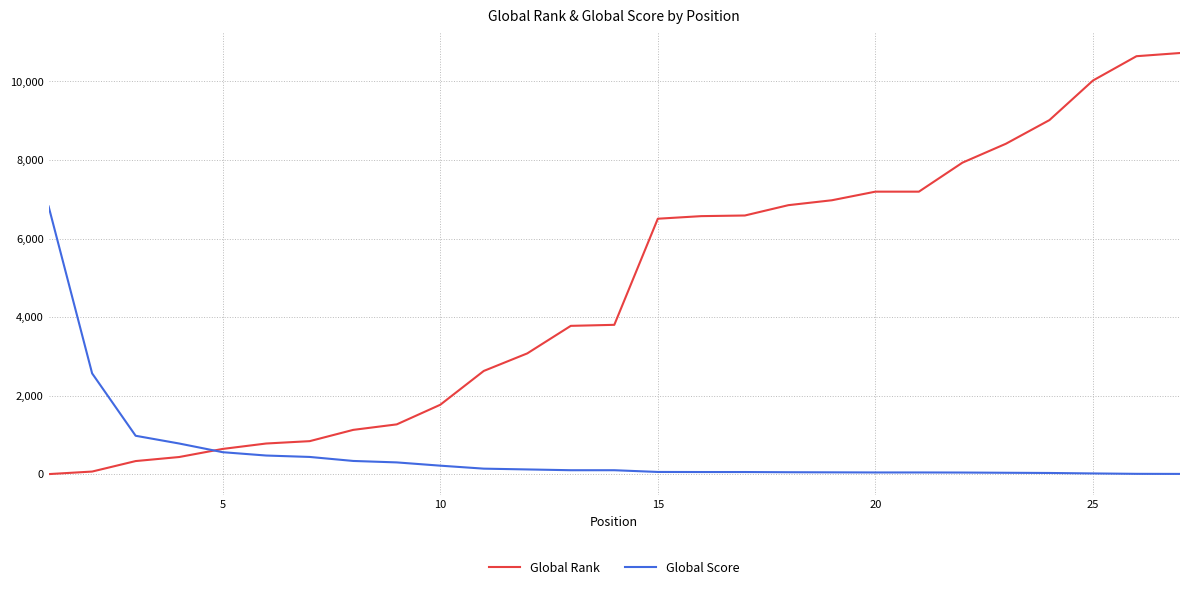

What is the greatest value displayed?

10722